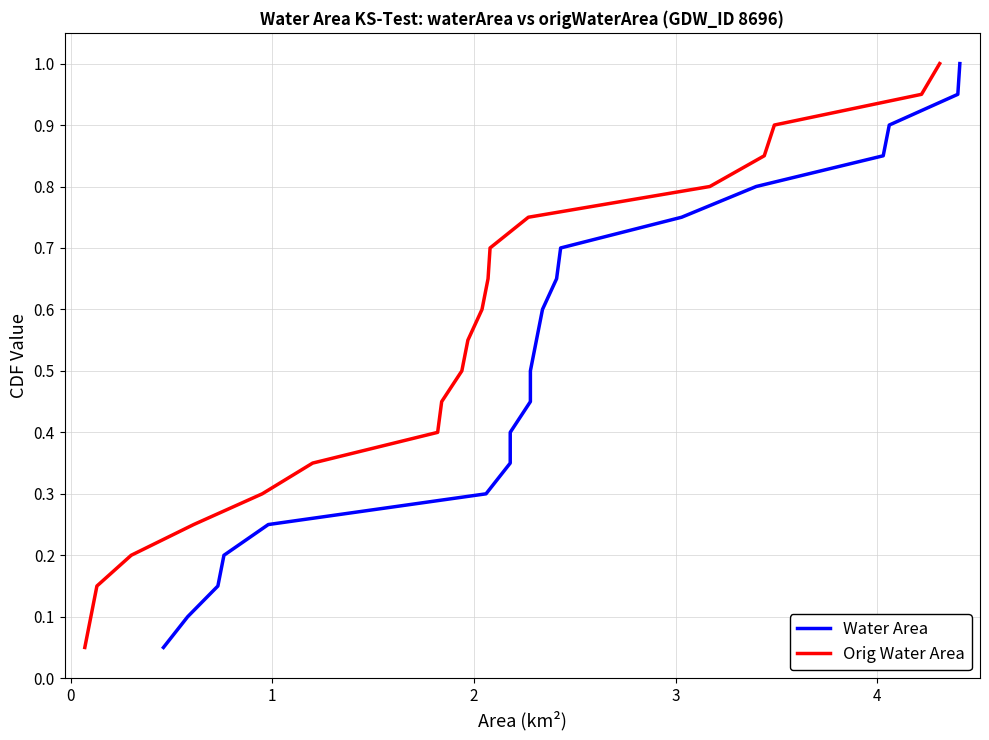

What is the minimum value shown in the chart?

0.1